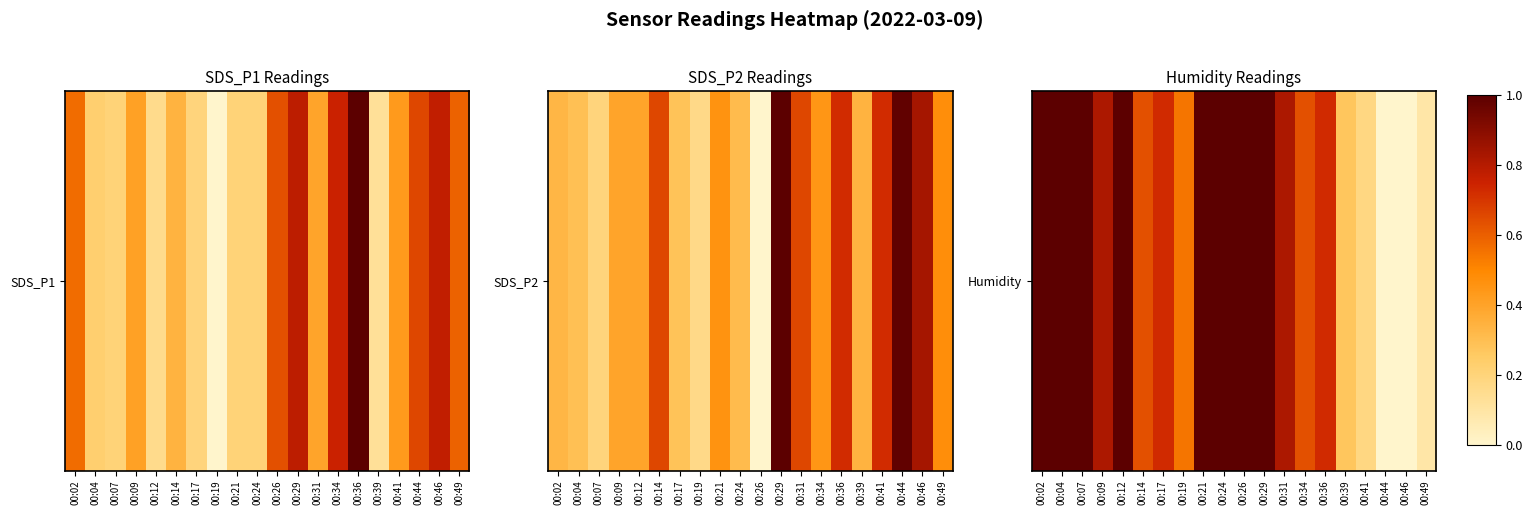

Which label corresponds to the largest value in the chart?

00:02